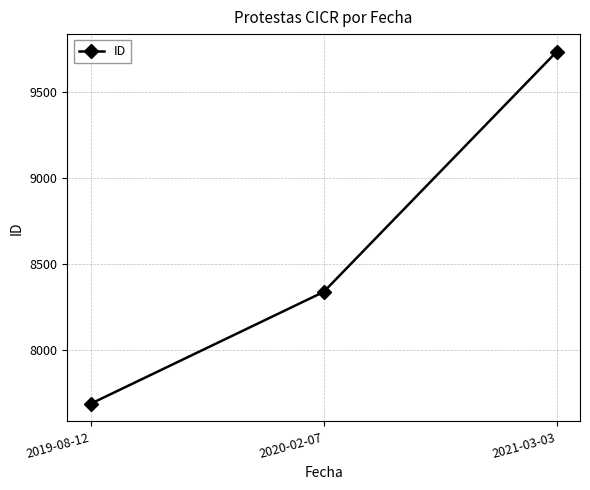

What is the change in value from 2019-08-12 to 2020-02-07?

+651